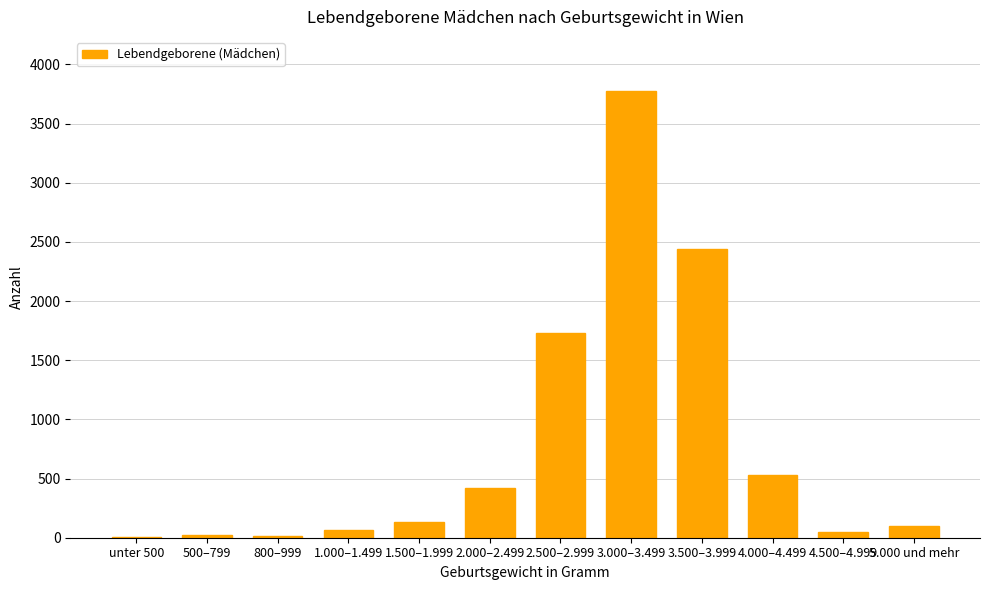

Which has a higher value, 3.500–3.999 or 500–799?

3.500–3.999